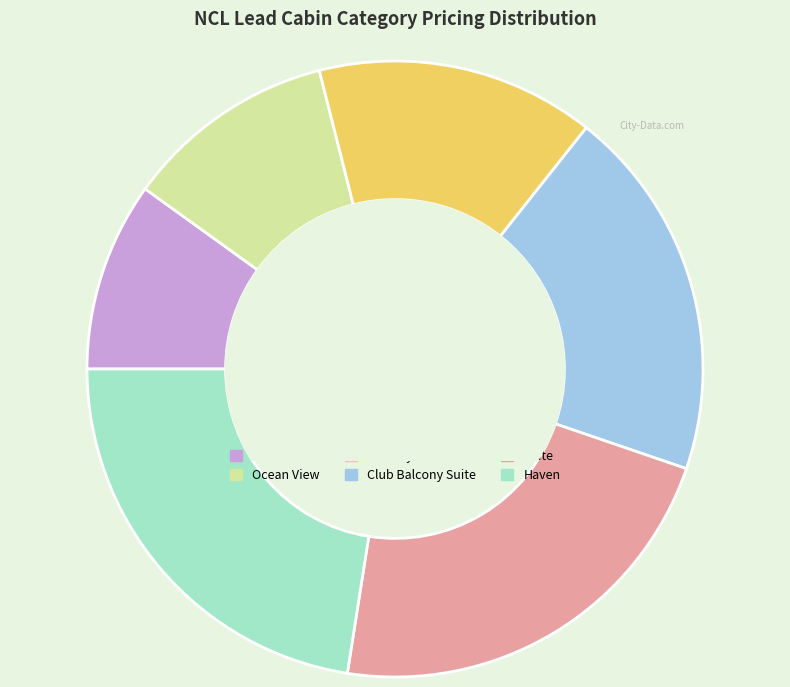

Is there a majority slice in this chart?

No